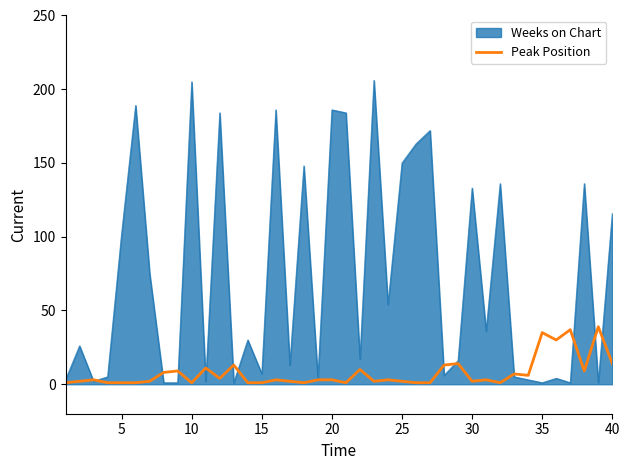

What is the highest value of the Peak Position series?

39